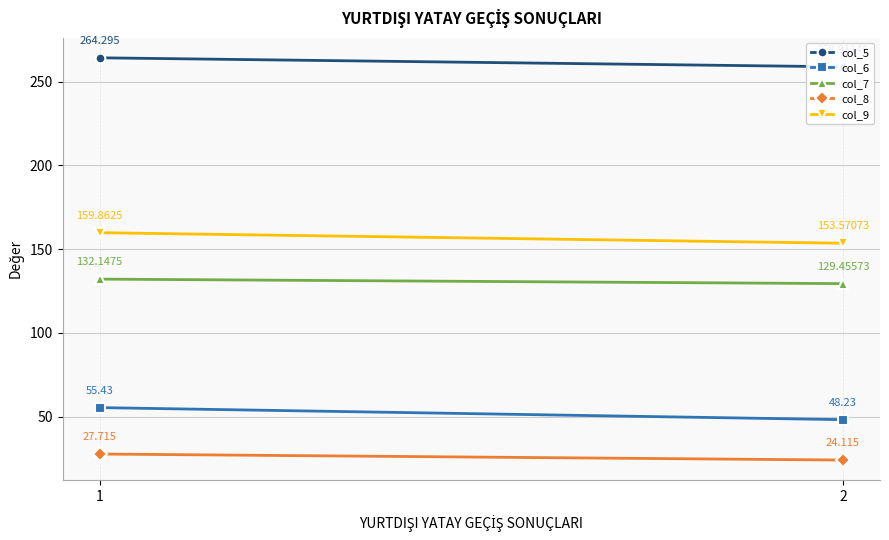

What is the sum of the col_7 values at 2 and 1?

261.6